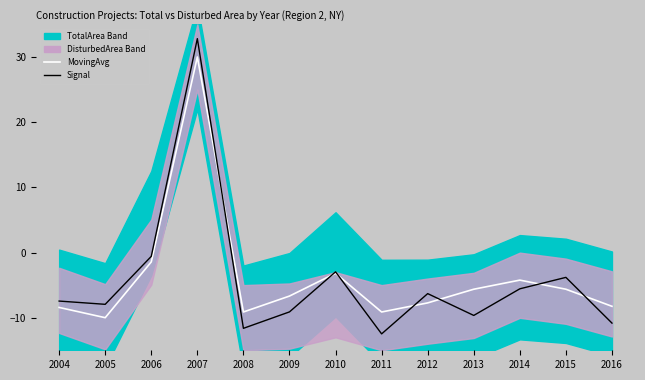

Reading left to right, list all the values displayed in this chart.

MovingAvg: -8.4	-10.0	-1.4	30.0	-9.1	-6.7	-3.2	-9.1	-7.7	-5.6	-4.2	-5.6	-8.3
Signal: -7.4	-7.9	-0.6	32.8	-11.6	-9.1	-3.0	-12.5	-6.3	-9.7	-5.6	-3.8	-10.8